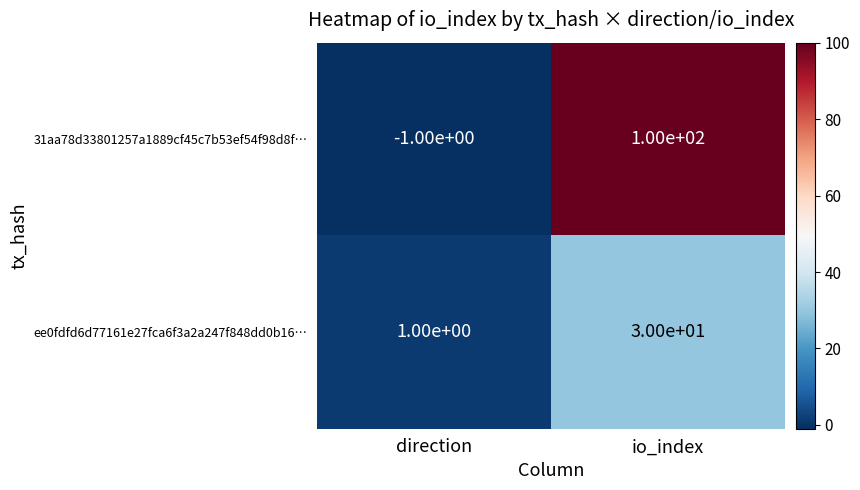

True or false: 31aa78d33801257a1889cf45c7b53ef54f98d8f… has a value of 100 at io_index.

True